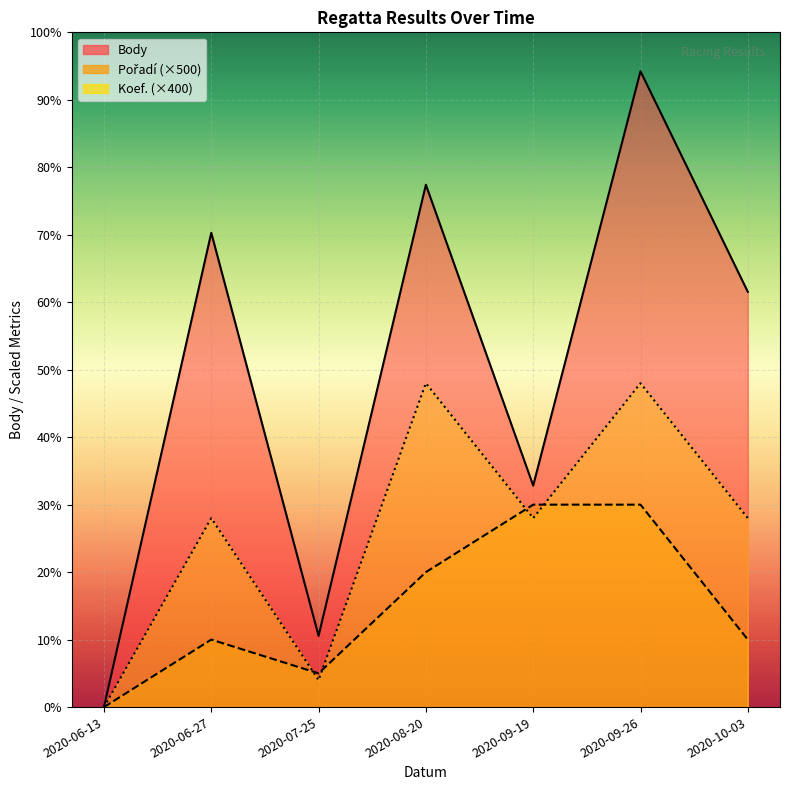

Which series has the largest total across all categories?

Body